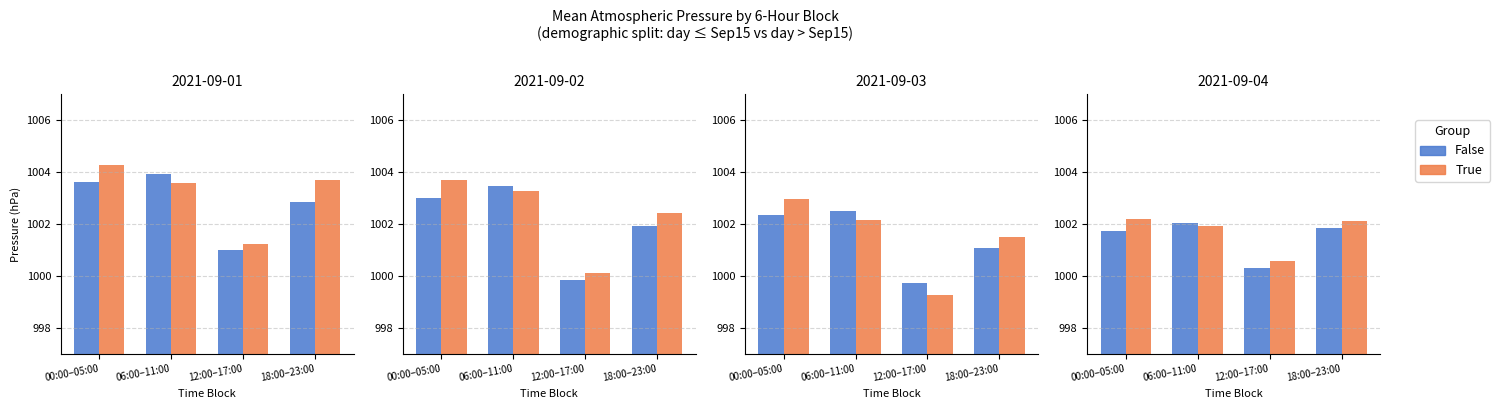

Rank the categories by True value from highest to lowest.

00:00–05:00, 18:00–23:00, 06:00–11:00, 12:00–17:00